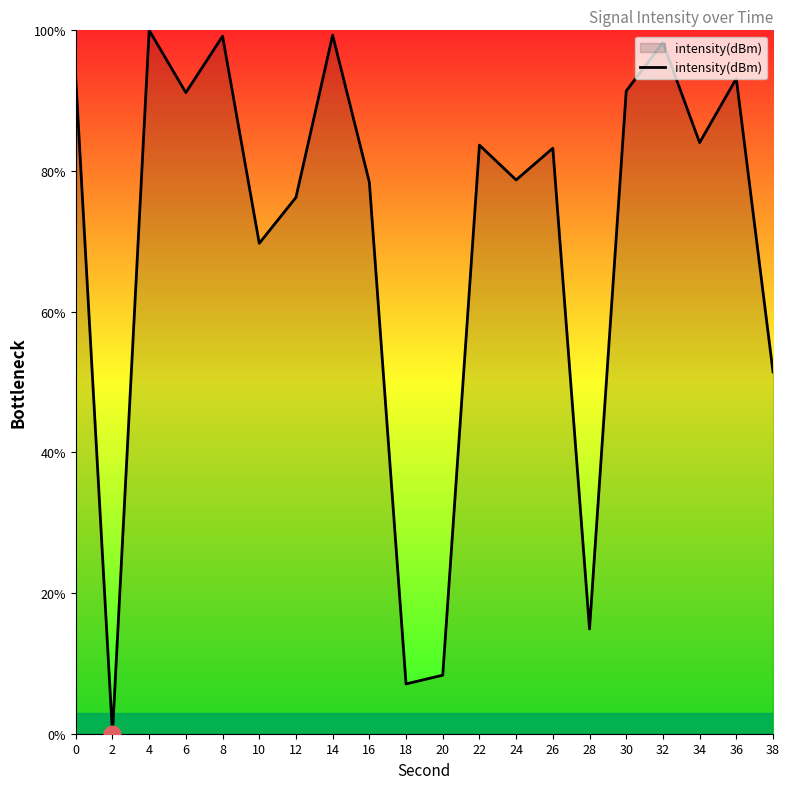

Between 22 and 32, which is larger?

32